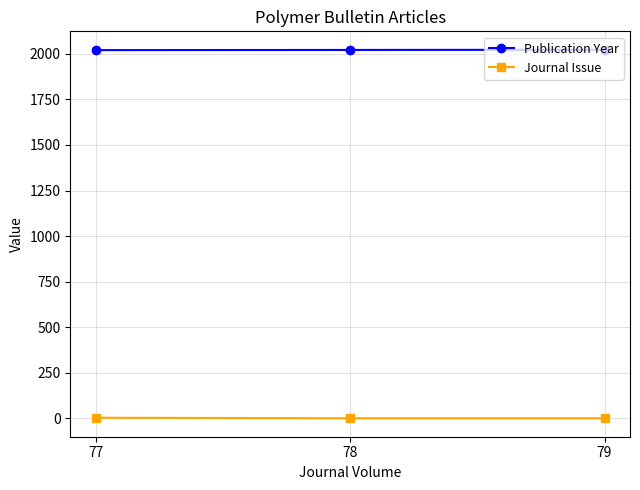

Does the chart have visible grid lines?

Yes